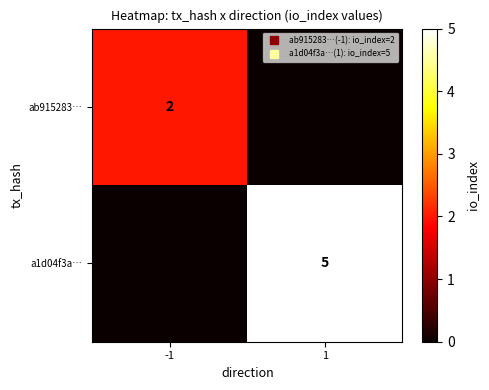

How many ab915283… values are between 0 and 2?

2